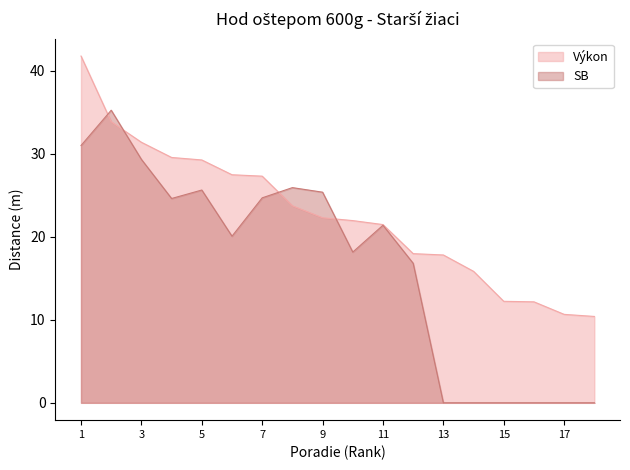

Which series has the largest range (max minus min)?

SB